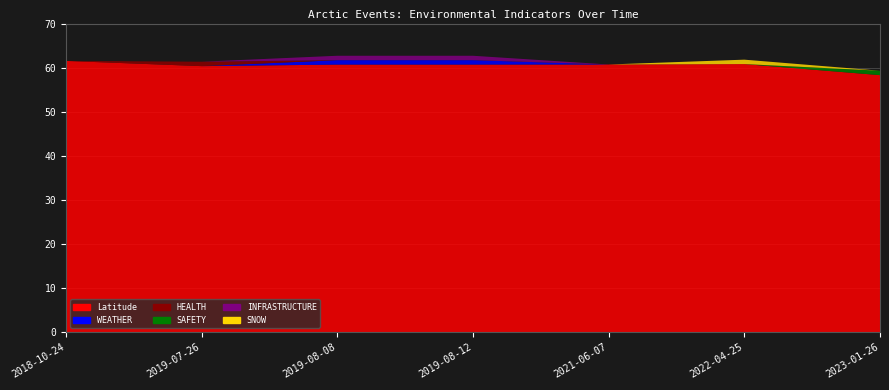

Reading right to left, what are all the values shown in this chart?

WEATHER: 2023-01-26=0.0	2022-04-25=0.0	2021-06-07=0.0	2019-08-12=1.0	2019-08-08=1.0	2019-07-26=0.0	2018-10-24=0.0
SNOW: 2023-01-26=0.0	2022-04-25=1.0	2021-06-07=0.0	2019-08-12=0.0	2019-08-08=0.0	2019-07-26=0.0	2018-10-24=0.0
HEALTH: 2023-01-26=0.0	2022-04-25=0.0	2021-06-07=0.0	2019-08-12=0.0	2019-08-08=0.0	2019-07-26=1.0	2018-10-24=0.0
SAFETY: 2023-01-26=1.0	2022-04-25=0.0	2021-06-07=0.0	2019-08-12=0.0	2019-08-08=0.0	2019-07-26=0.0	2018-10-24=0.0
INFRASTRUCTURE: 2023-01-26=0.0	2022-04-25=0.0	2021-06-07=0.0	2019-08-12=1.0	2019-08-08=1.0	2019-07-26=0.0	2018-10-24=0.0
Latitude: 2023-01-26=58.3	2022-04-25=60.8	2021-06-07=60.7	2019-08-12=60.7	2019-08-08=60.7	2019-07-26=60.3	2018-10-24=61.5